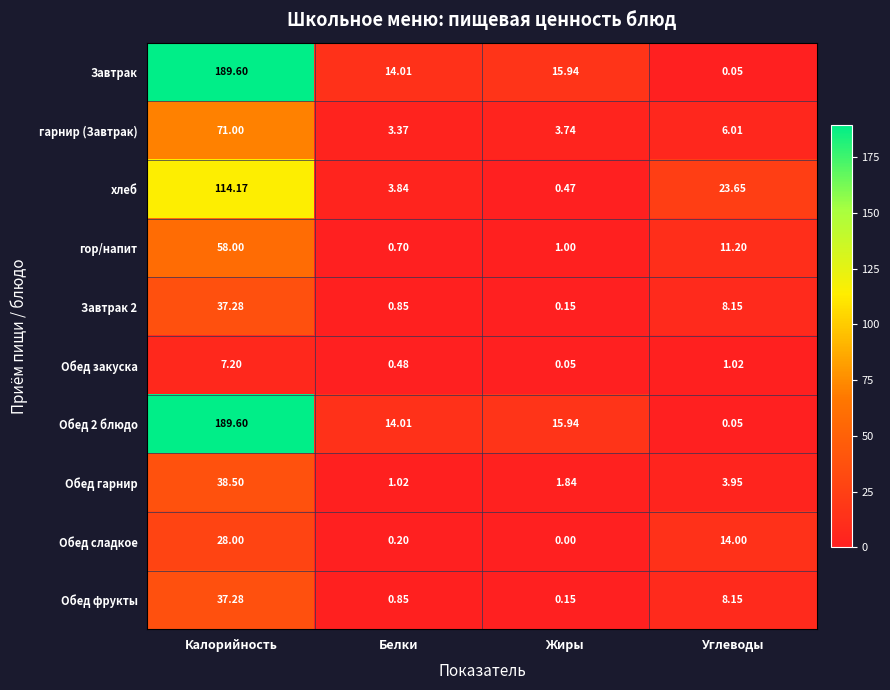

At which label does гарнир (Завтрак) first exceed 6?

Калорийность